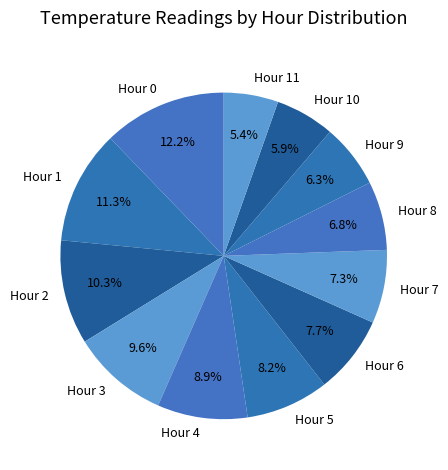

True or false: Hour 6 accounts for 8% of the total.

True